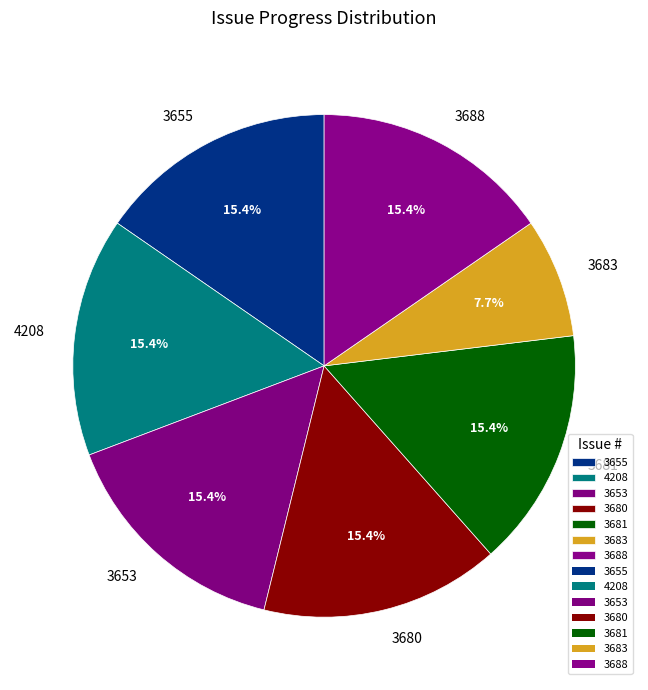

Do 3653 and 4208 together represent more than half of the pie?

No